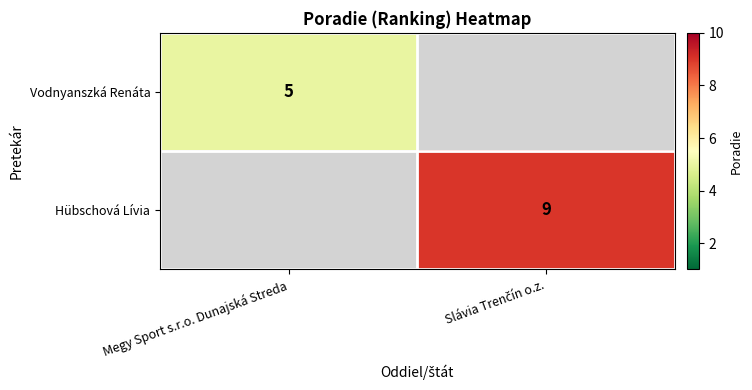

The value of Vodnyanszká Renáta at Megy Sport s.r.o. Dunajská Streda is 7. True or false?

False